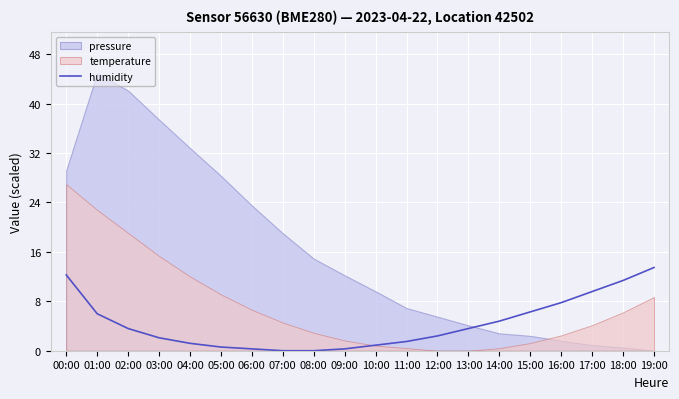

What is the label of the 12th point from the left?

11:00